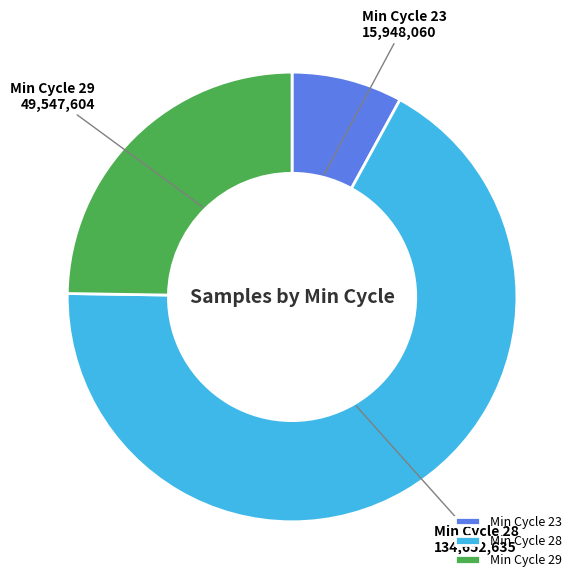

Does any single category account for the majority?

Yes